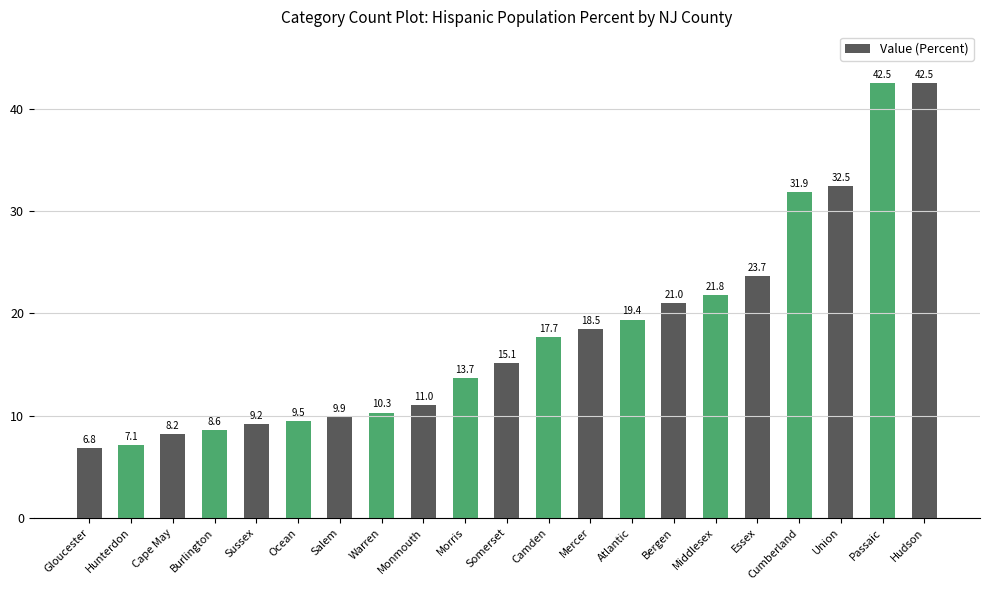

Between Cumberland and Atlantic, which is larger?

Cumberland